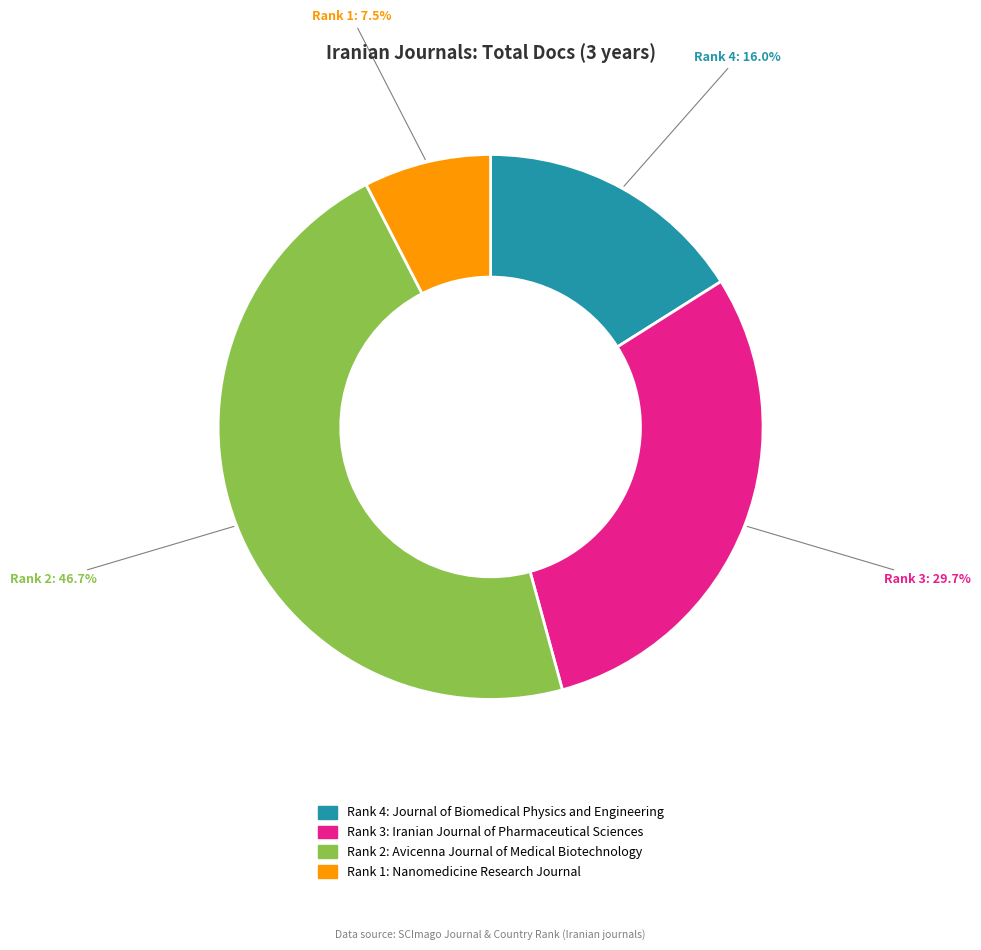

Does any single category account for the majority?

No